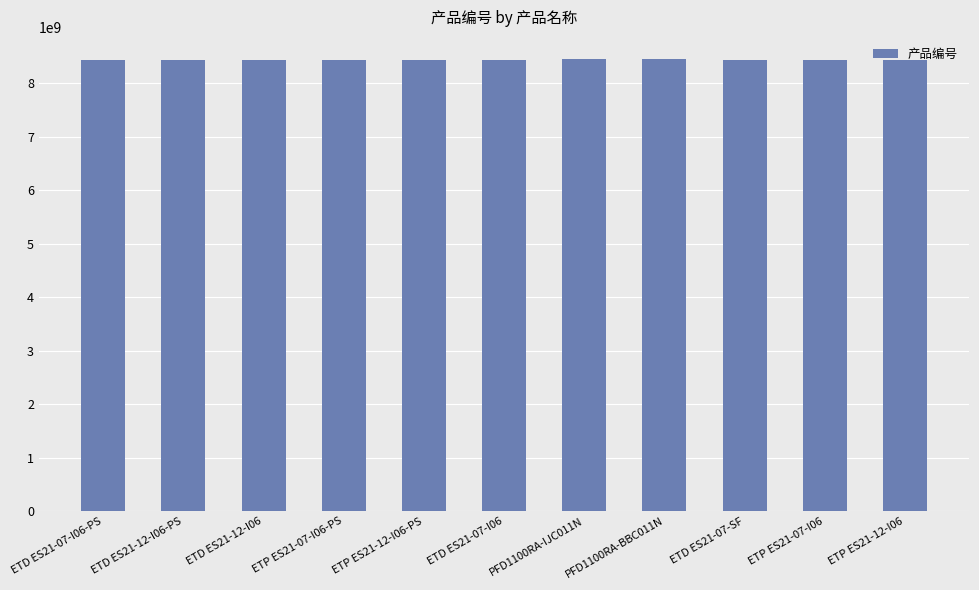

Approximately how many times larger is the value at ETD ES21-07-I06 compared to ETP ES21-07-I06?

1.0